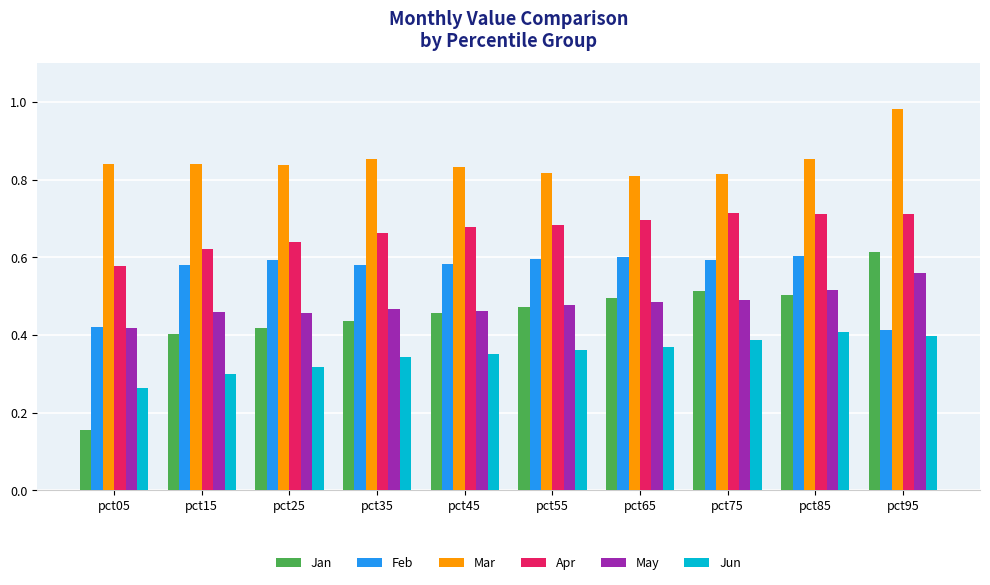

List the series in order of their peak value, lowest first.

Jun, May, Feb, Jan, Apr, Mar